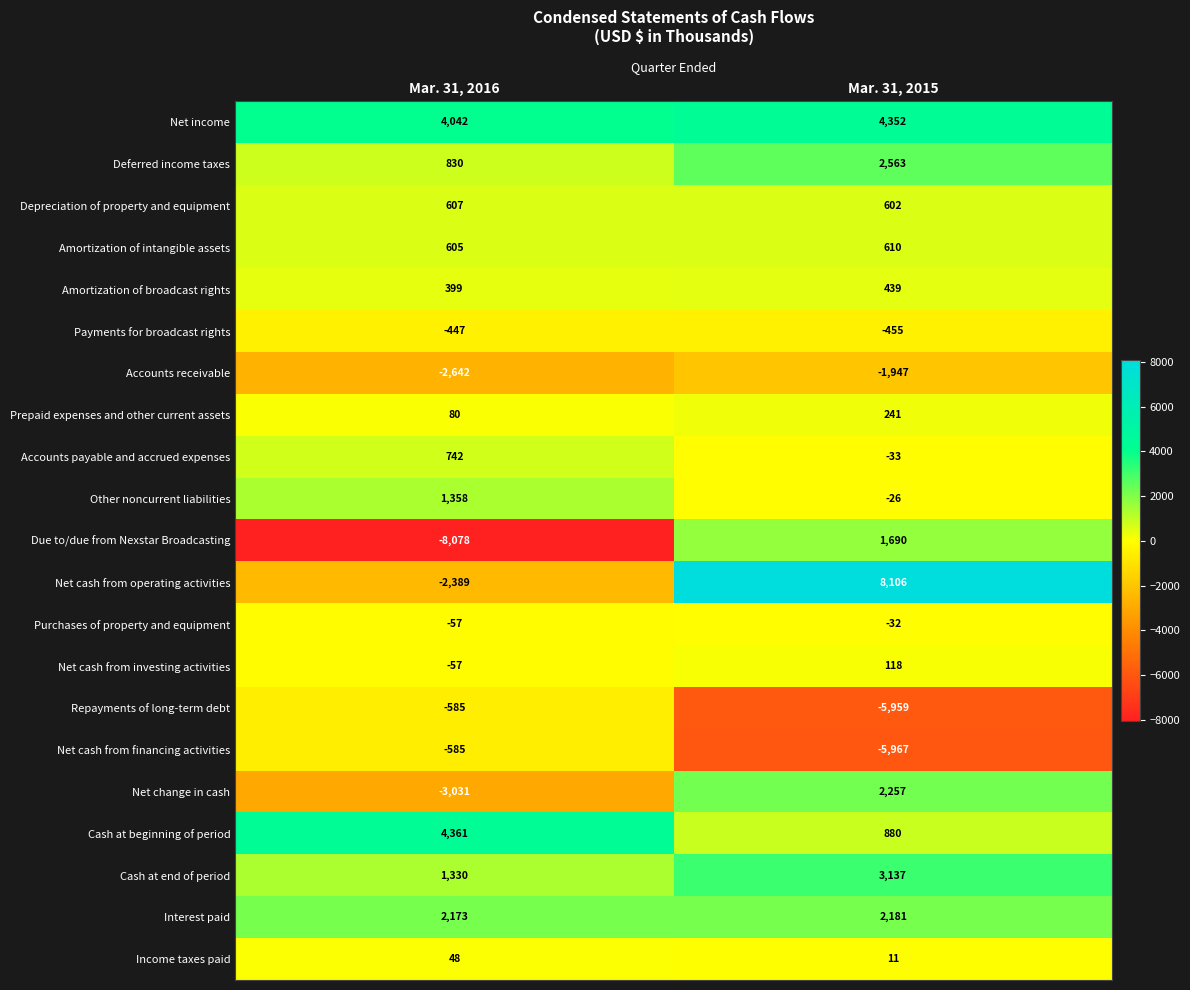

What is the difference between the highest and lowest values at Mar. 31, 2016?

12439